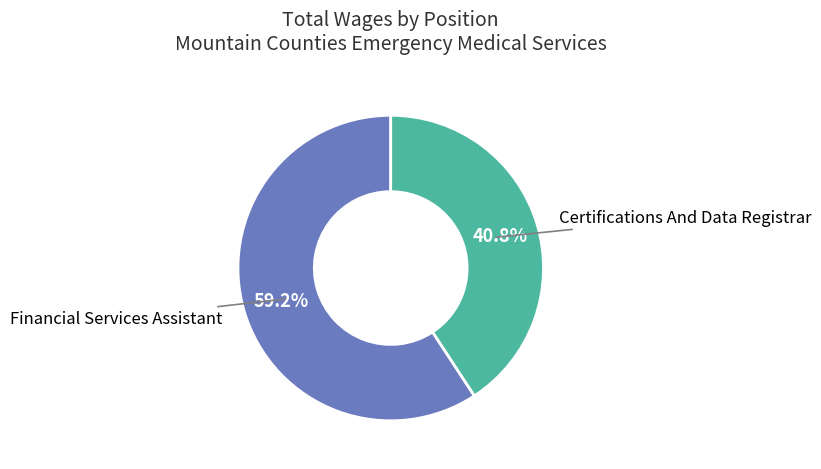

Is there a majority slice in this chart?

Yes